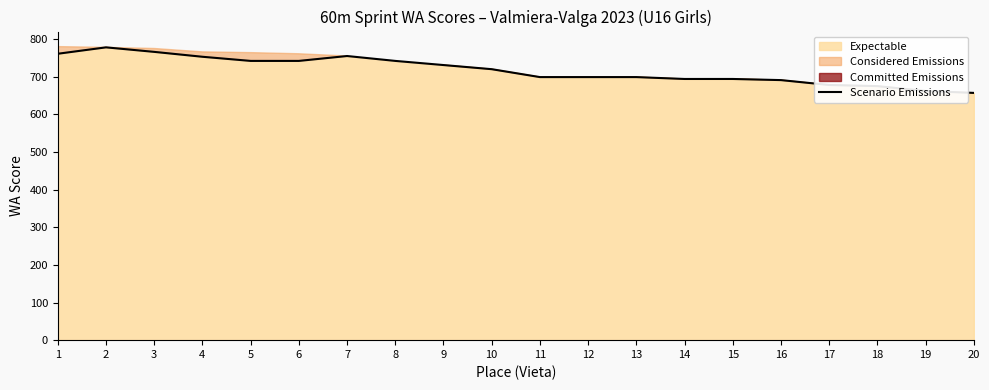

What is the difference between the values at 12 and 3?

67